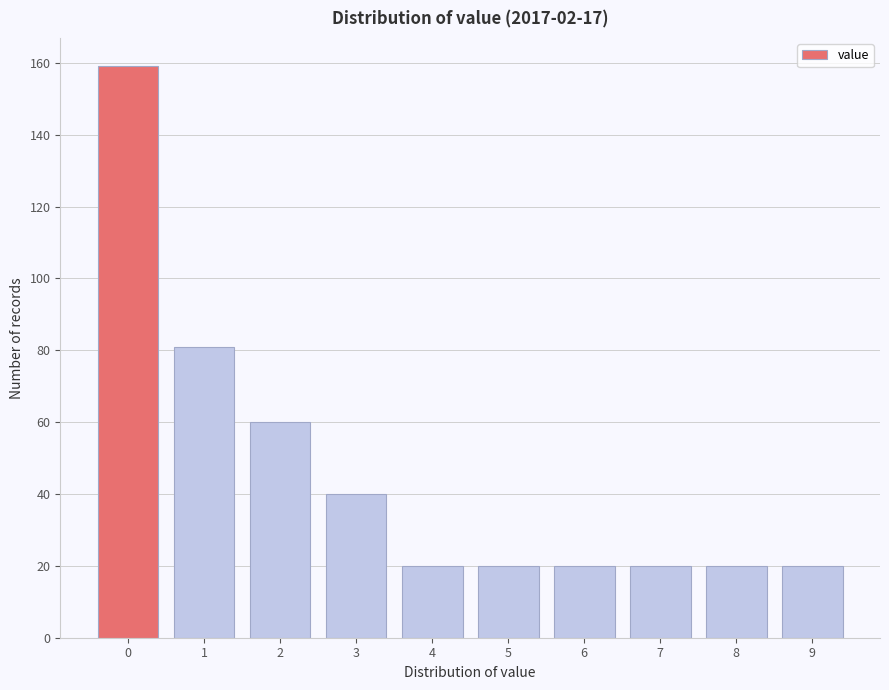

Reading left to right, extract all data points from this chart.

0=159	1=81	2=60	3=40	4=20	5=20	6=20	7=20	8=20	9=20